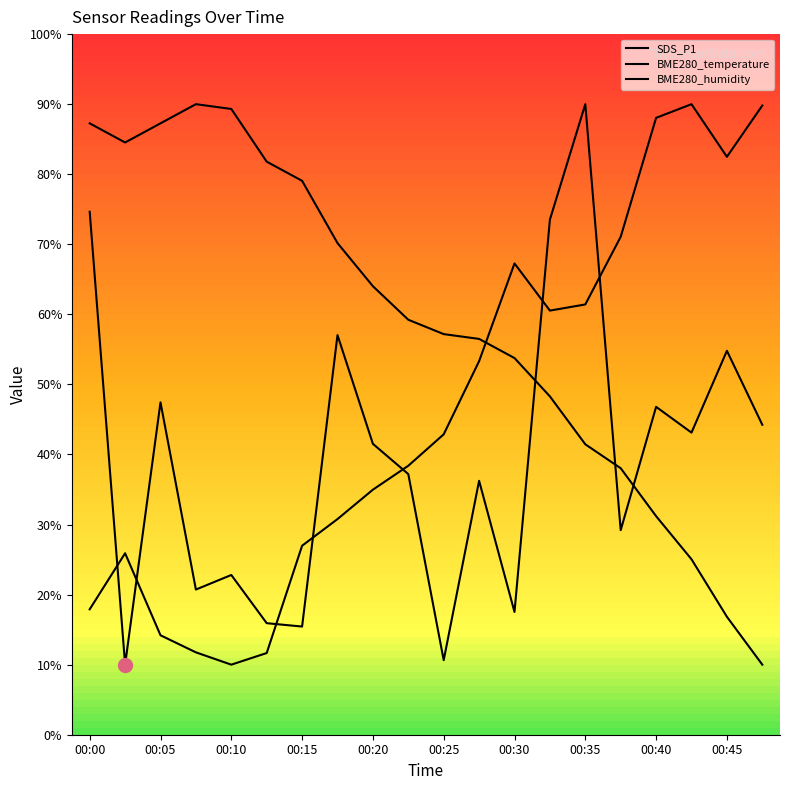

How many lines are shown in the chart?

3